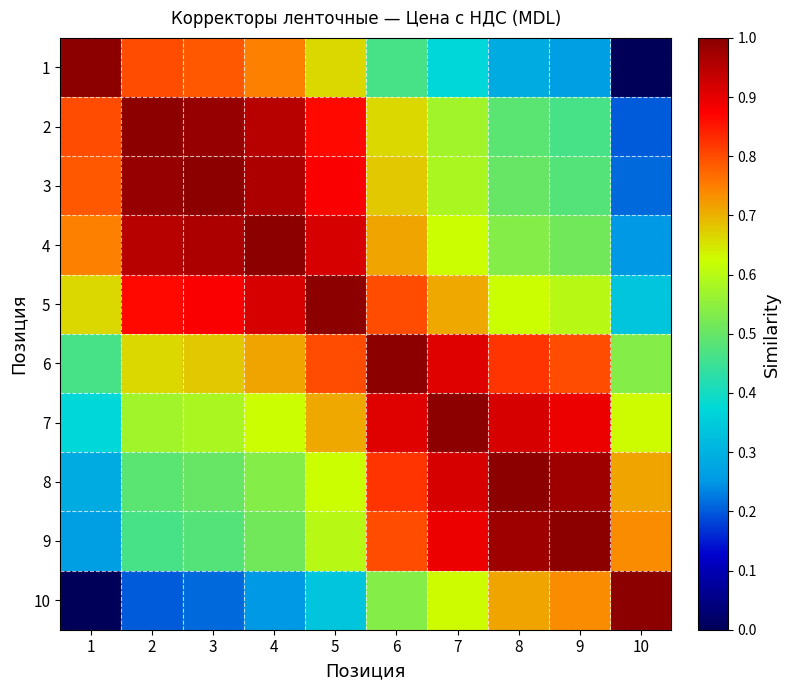

Rank the series at 6 from lowest to highest value.

1, 10, 2, 3, 4, 5, 9, 8, 7, 6